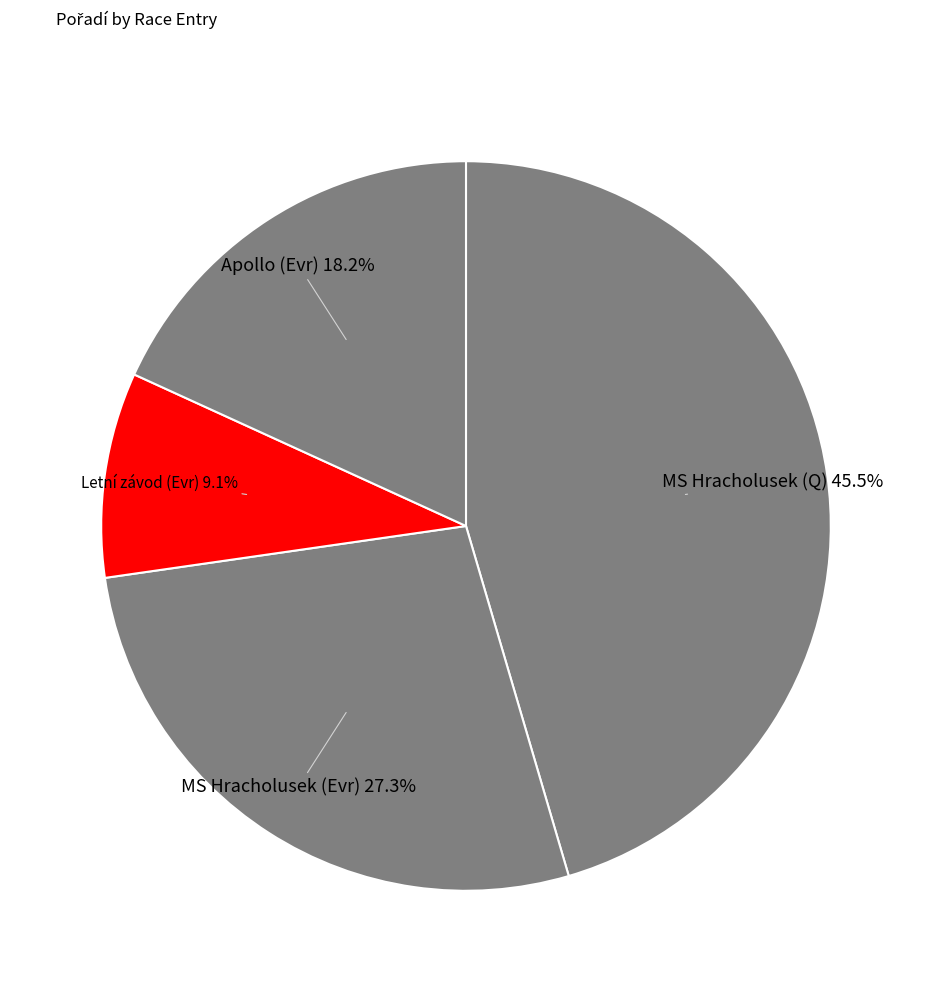

Which has a higher value, Apollo (Evr) or MS Hracholusek (Q)?

MS Hracholusek (Q)